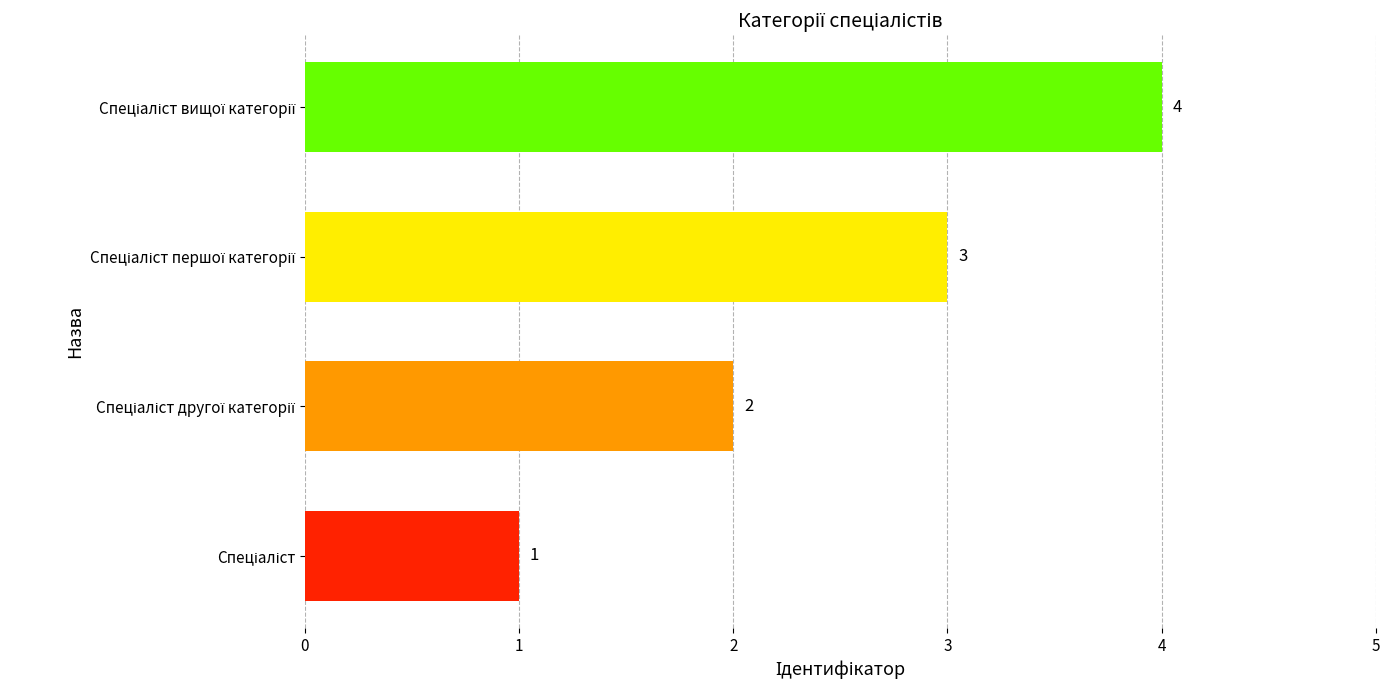

What is the minimum value shown in the chart?

1